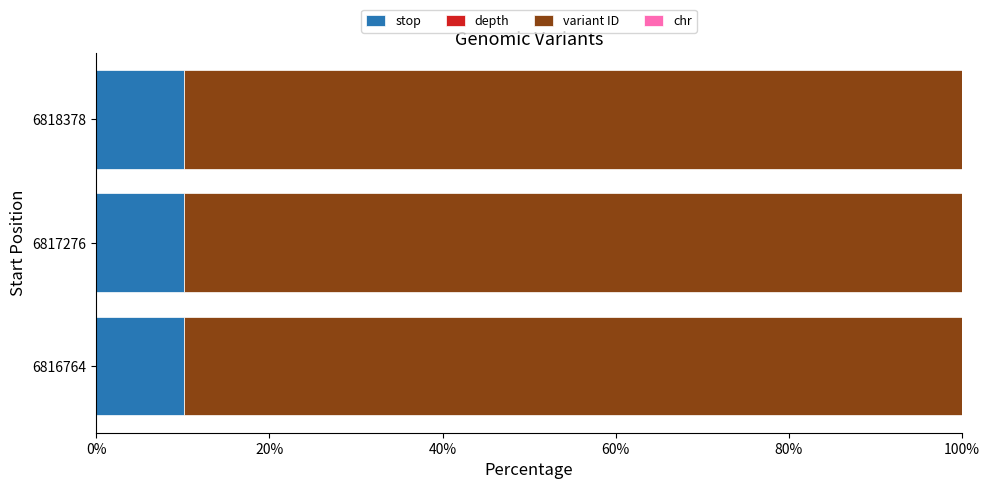

Is it true that stop equals 16.8 at 6818378?

False